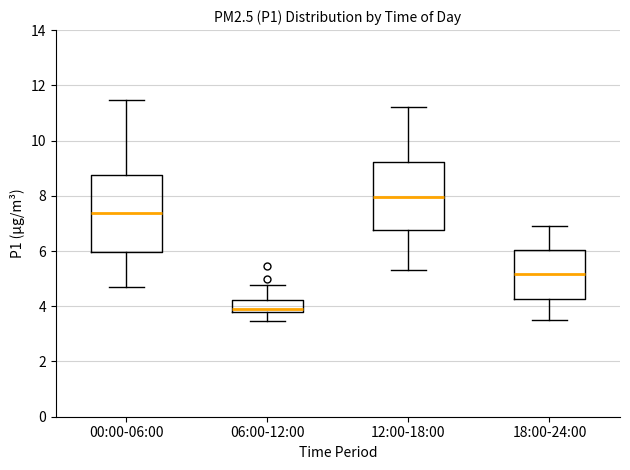

Reading left to right, read every box against the y-axis: the position of its median line, the range the box covers, and the ends of its whiskers. The values are not printed on the chart, so give them approximately, as read against the axis.

00:00-06:00: median 7.4, box 6.0 to 8.8, whiskers 4.6 to 11.4
06:00-12:00: median 4.0, box 3.8 to 4.2, whiskers 3.4 to 4.8
12:00-18:00: median 8.0, box 6.8 to 9.2, whiskers 5.4 to 11.2
18:00-24:00: median 5.2, box 4.2 to 6.0, whiskers 3.6 to 7.0